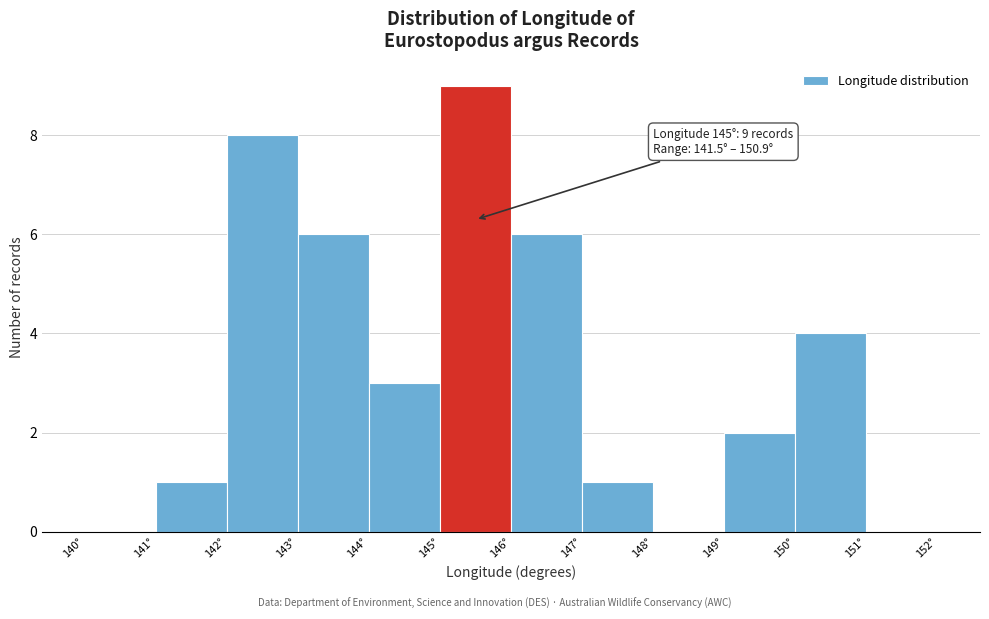

Which range on the x-axis has the tallest bar?

145 to 146